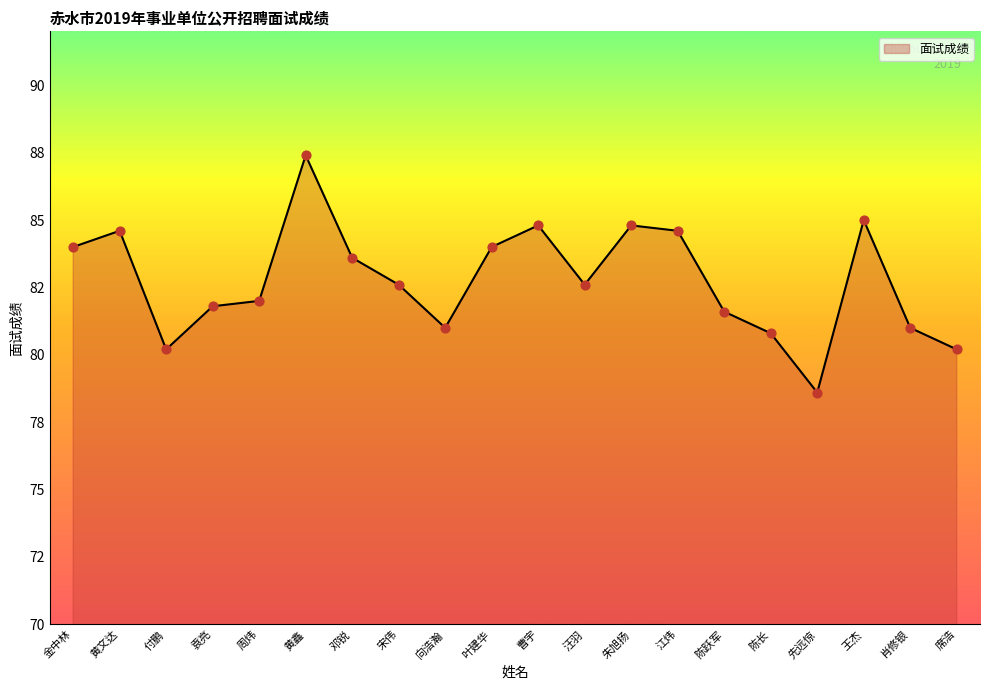

What is the ratio of the value at 黄鑫 to the value at 邓锐?

1.0